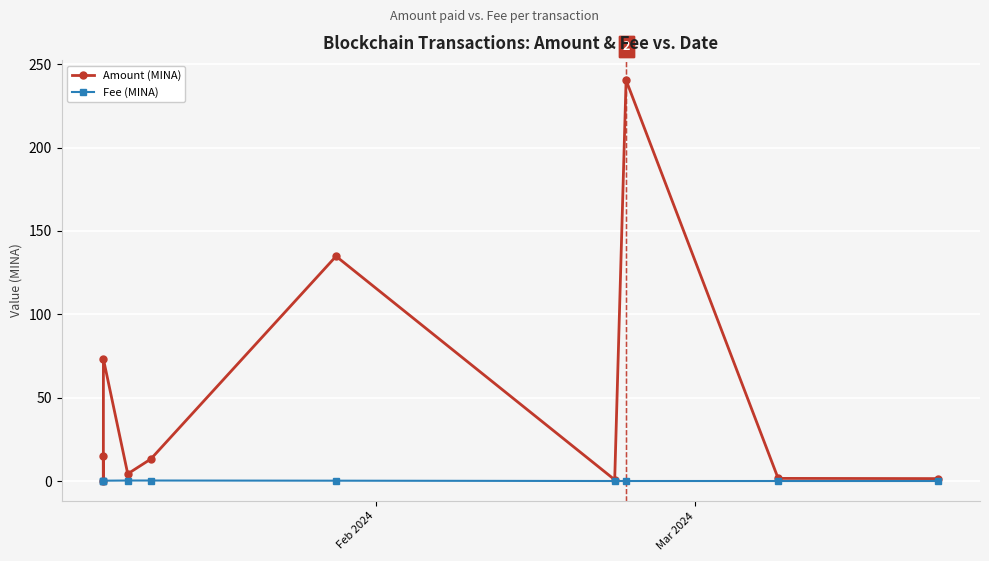

What is the difference between the maximum and minimum values in the Amount (MINA) series?

240.4